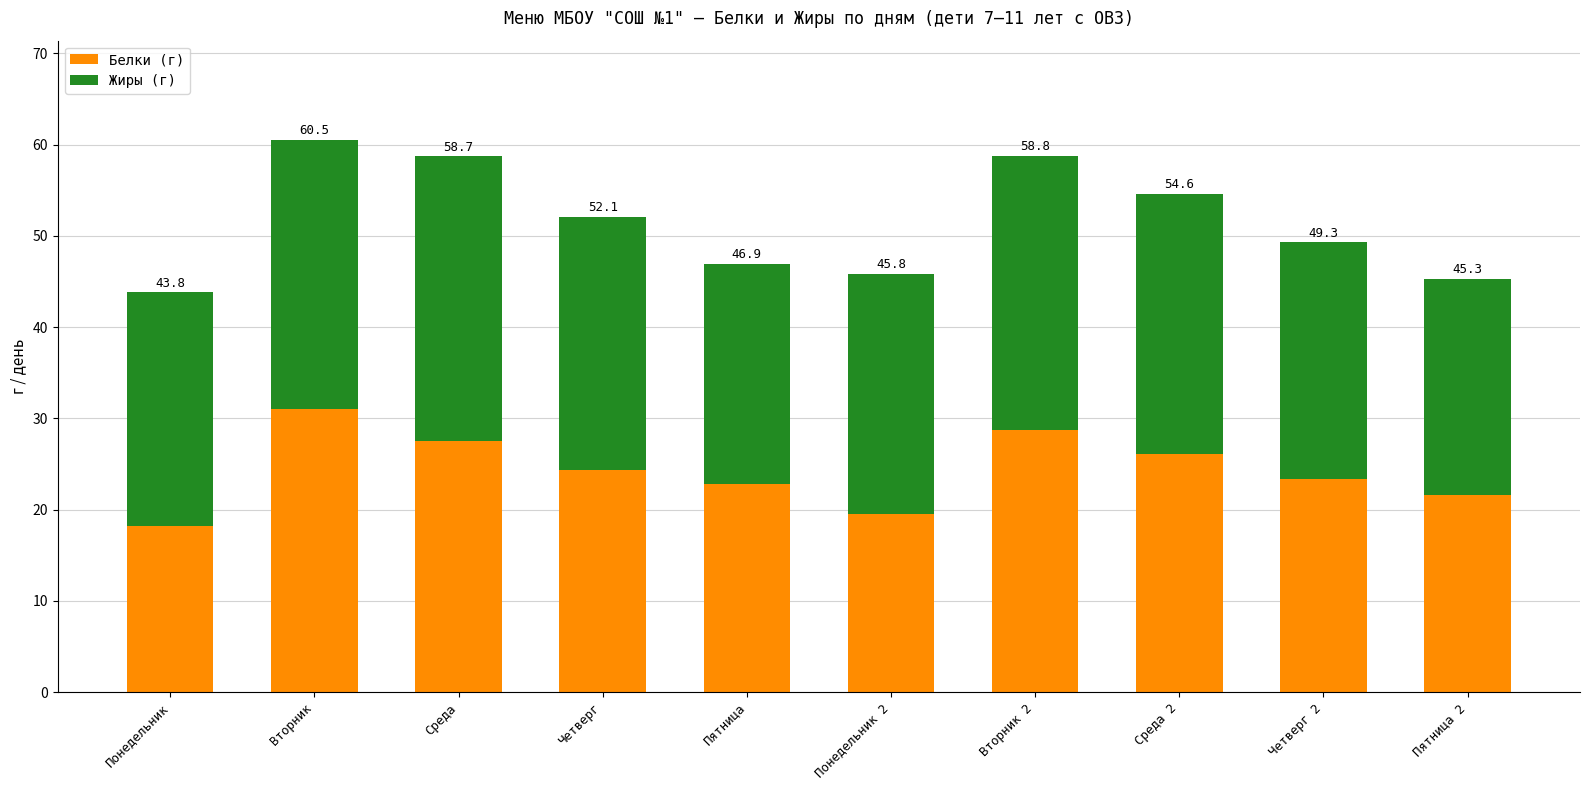

What are all the series names shown in the legend?

Белки (г), Жиры (г)